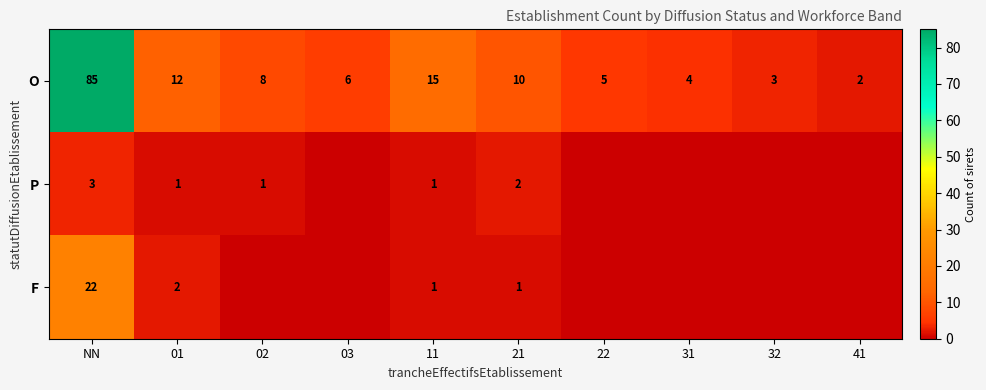

The value of F at 21 is 1. True or false?

True